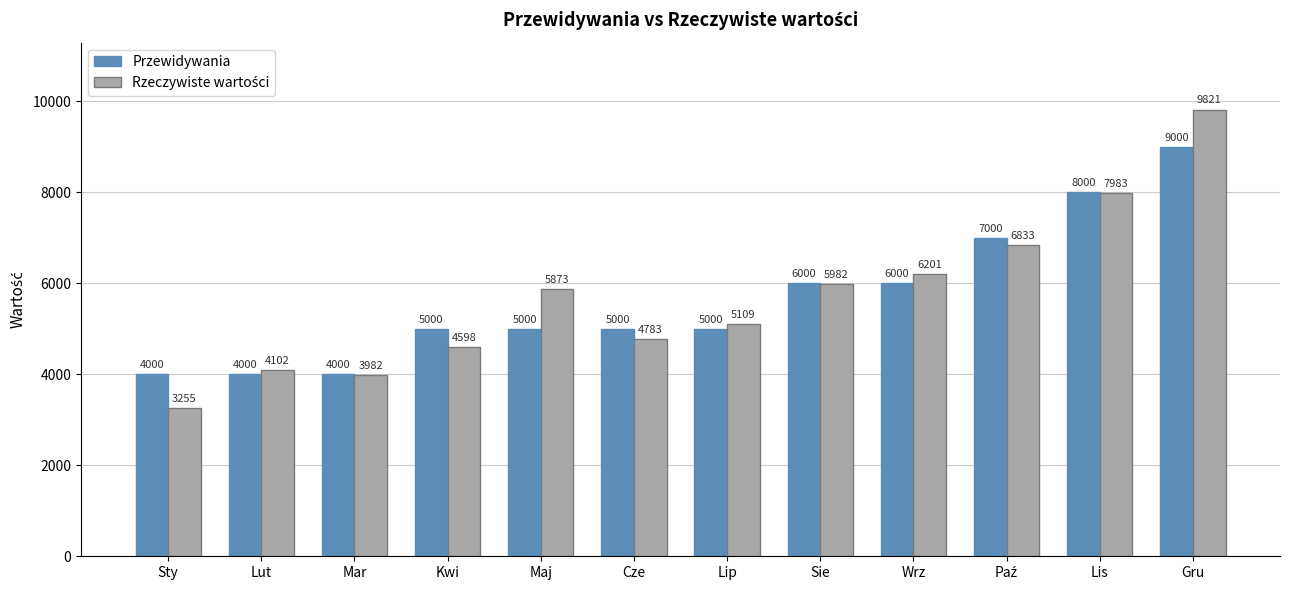

Is it true that Przewidywania equals 9000 at Gru?

True